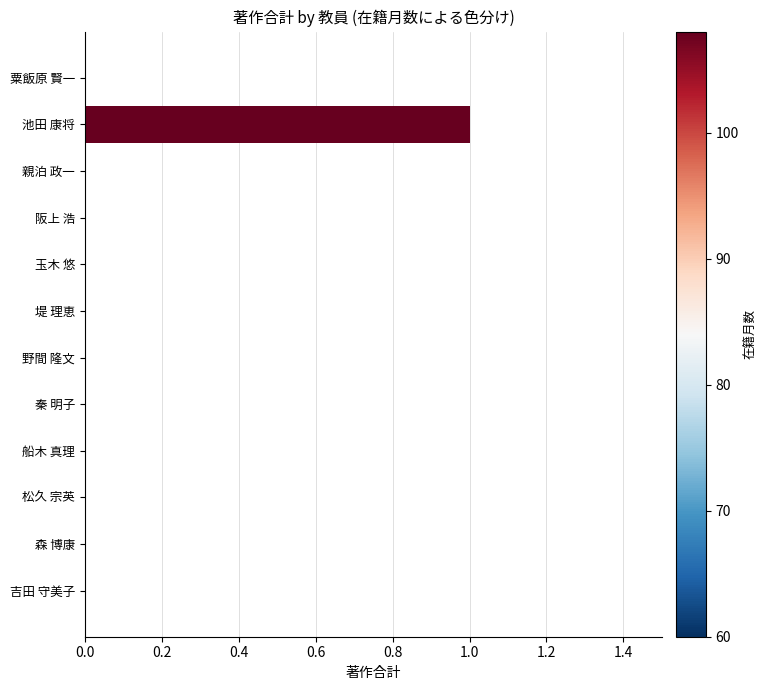

Is it true that the value at 親泊 政一 is 0?

True